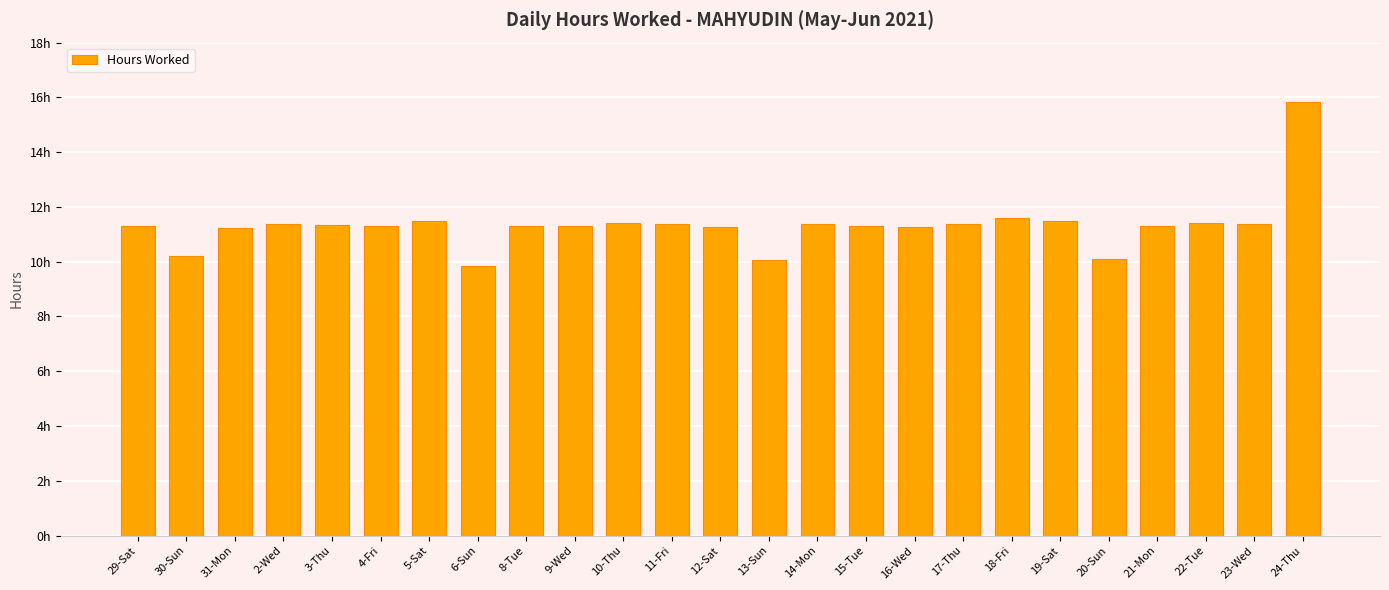

Which has a higher value, 22-Tue or 19-Sat?

19-Sat